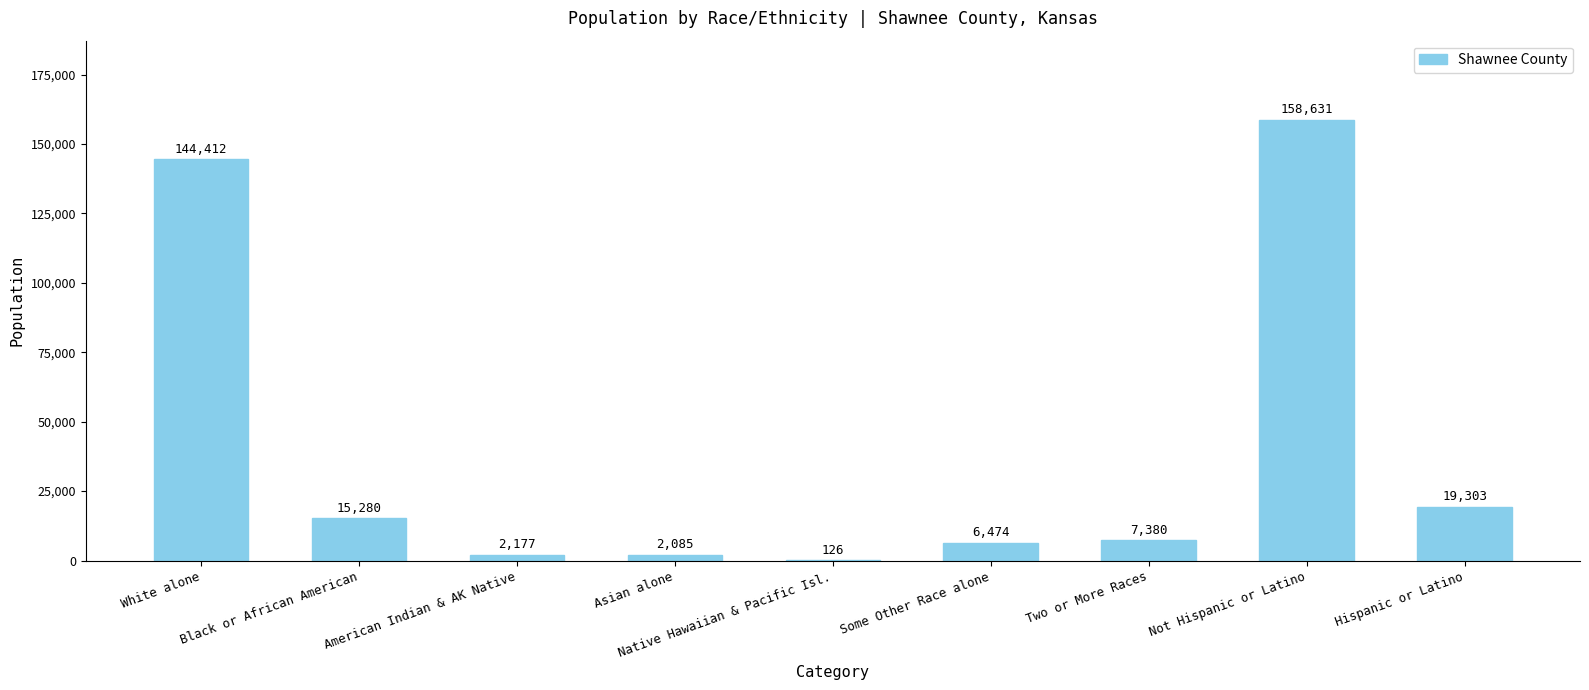

Between Asian alone and Not Hispanic or Latino, which is larger?

Not Hispanic or Latino